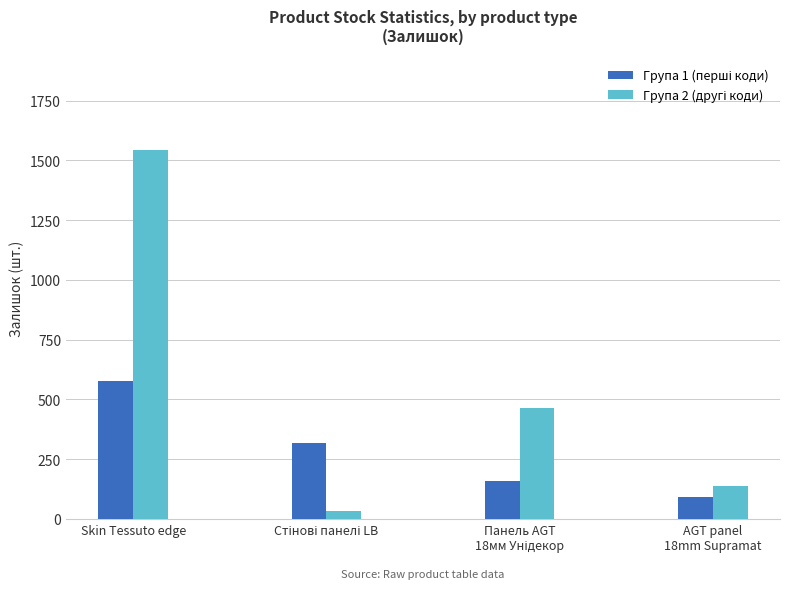

At which category is the sum across all series the highest?

Skin Tessuto edge